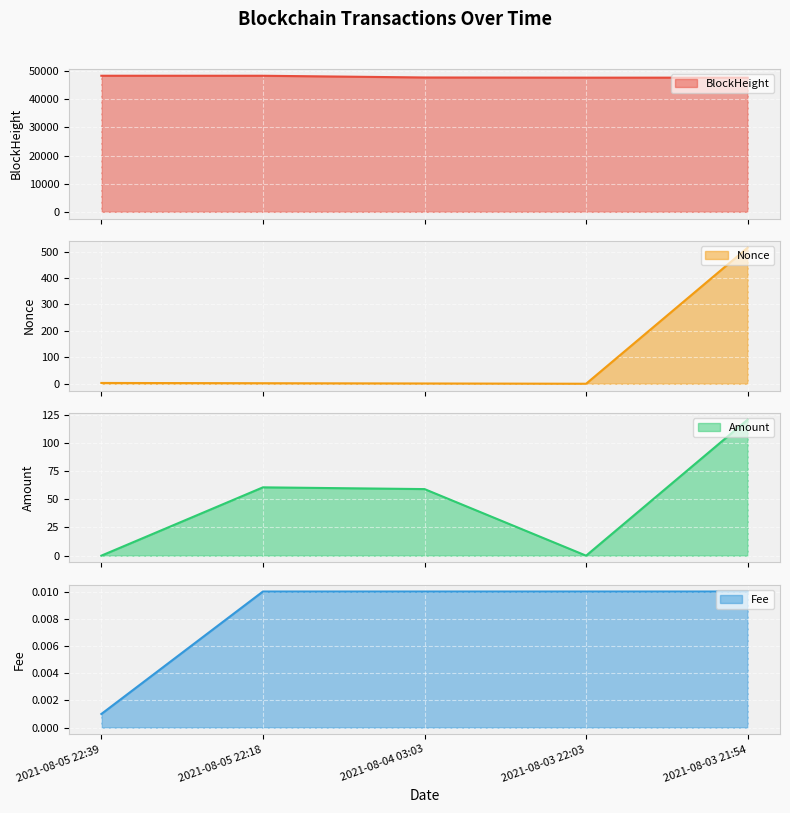

How many lines are shown in the chart?

4